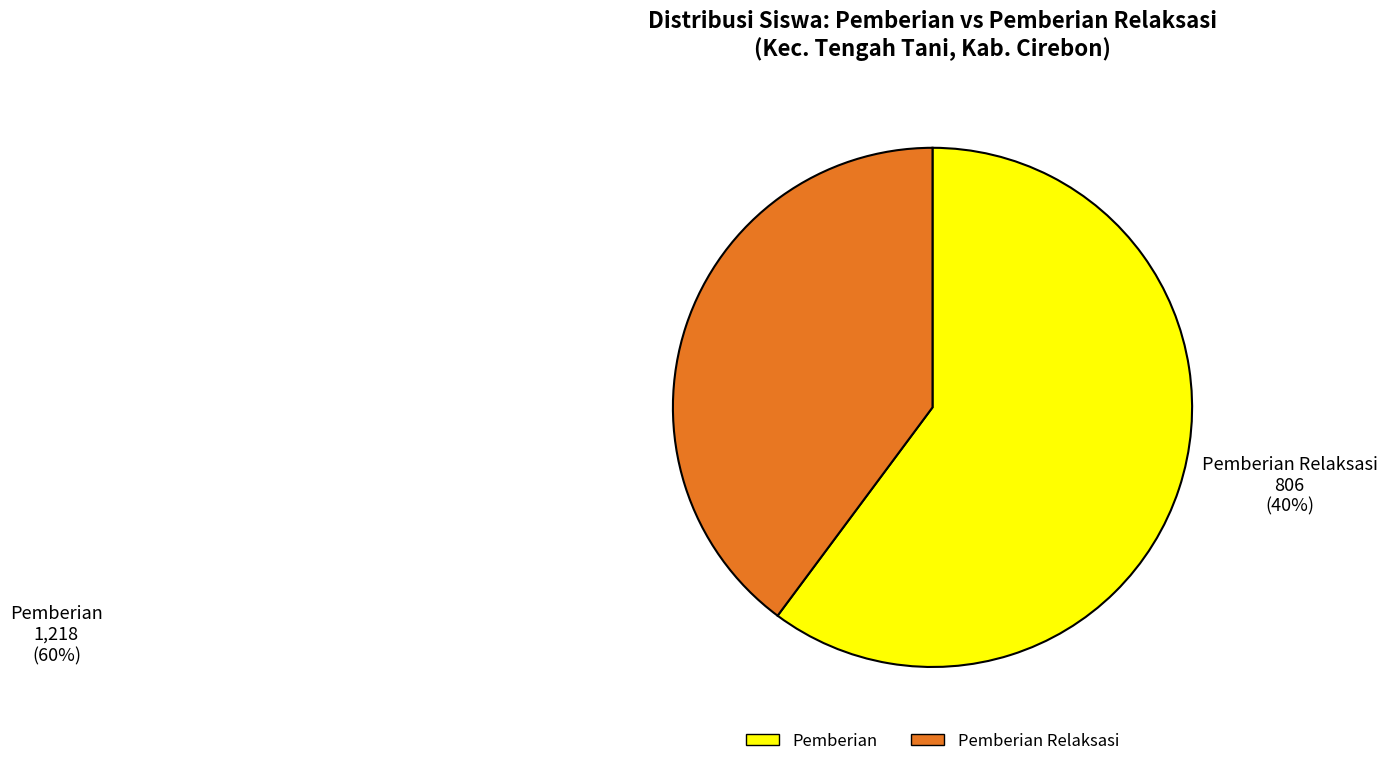

Is there any slice that represents more than half of the pie?

Yes